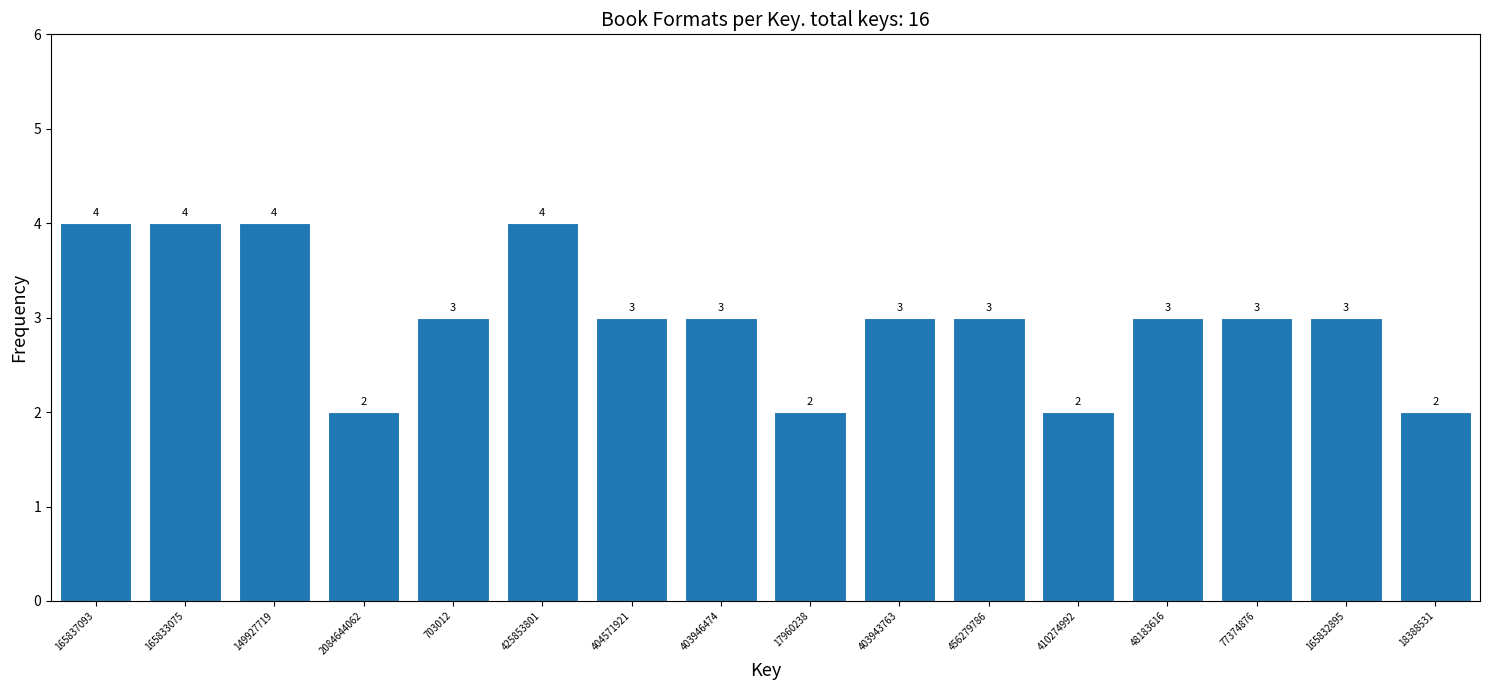

Reading left to right, extract all data points from this chart.

165837093=4	165833075=4	149927719=4	2084644062=2	703012=3	425853801=4	404571921=3	403946474=3	17960238=2	403943763=3	456279786=3	410274992=2	48183616=3	77374876=3	165832895=3	18388531=2